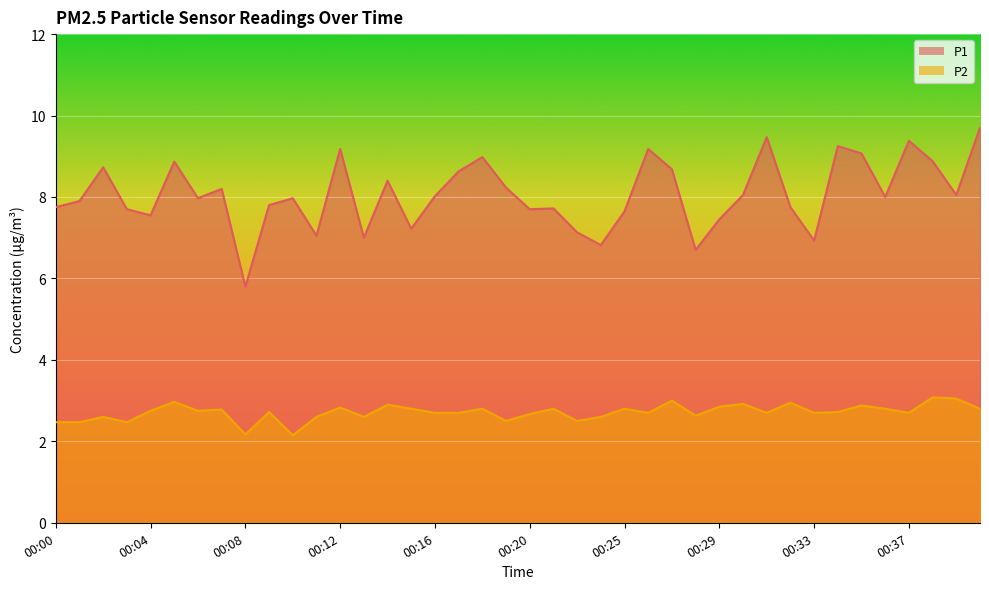

Reading right to left, transcribe all the data shown in this chart.

P1: 00:40=9.7	00:39=8.1	00:38=8.9	00:37=9.4	00:36=8.0	00:35=9.1	00:34=9.2	00:33=6.9	00:32=7.8	00:31=9.5	00:30=8.1	00:29=7.5	00:28=6.7	00:27=8.7	00:26=9.2	00:25=7.7	00:23=6.8	00:22=7.1	00:21=7.7	00:20=7.7	00:19=8.2	00:18=9.0	00:17=8.6	00:16=8.0	00:15=7.2	00:14=8.4	00:13=7.0	00:12=9.2	00:11=7.0	00:10=8.0	00:09=7.8	00:08=5.8	00:07=8.2	00:06=8.0	00:05=8.9	00:04=7.5	00:03=7.7	00:02=8.7	00:01=7.9	00:00=7.8
P2: 00:40=2.8	00:39=3.0	00:38=3.1	00:37=2.7	00:36=2.8	00:35=2.9	00:34=2.7	00:33=2.7	00:32=3.0	00:31=2.7	00:30=2.9	00:29=2.9	00:28=2.6	00:27=3.0	00:26=2.7	00:25=2.8	00:23=2.6	00:22=2.5	00:21=2.8	00:20=2.7	00:19=2.5	00:18=2.8	00:17=2.7	00:16=2.7	00:15=2.8	00:14=2.9	00:13=2.6	00:12=2.8	00:11=2.6	00:10=2.1	00:09=2.7	00:08=2.2	00:07=2.8	00:06=2.8	00:05=3.0	00:04=2.8	00:03=2.5	00:02=2.6	00:01=2.5	00:00=2.5